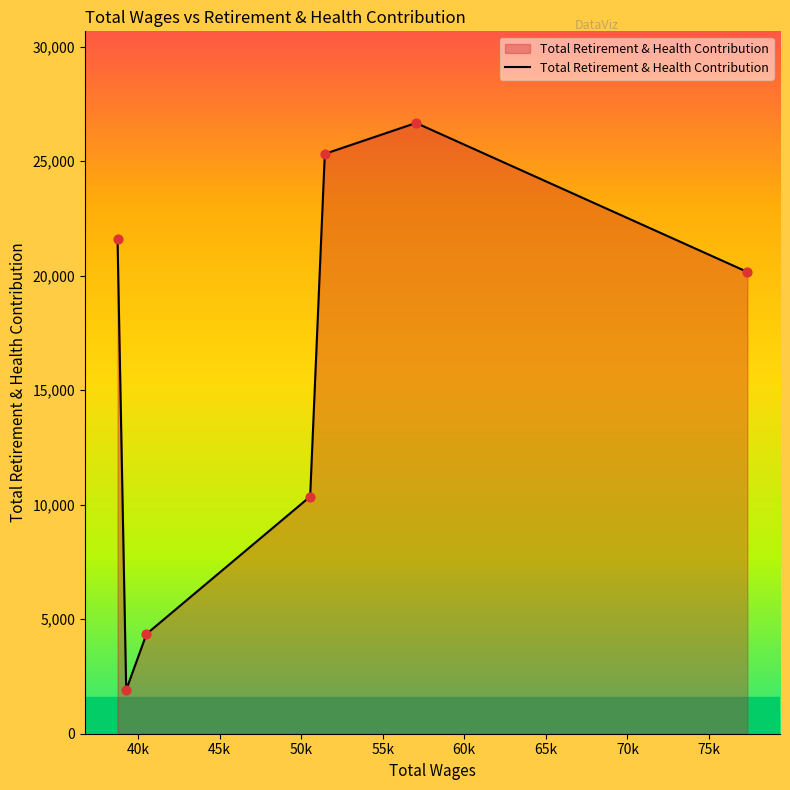

What is the minimum value shown in the chart?

1910